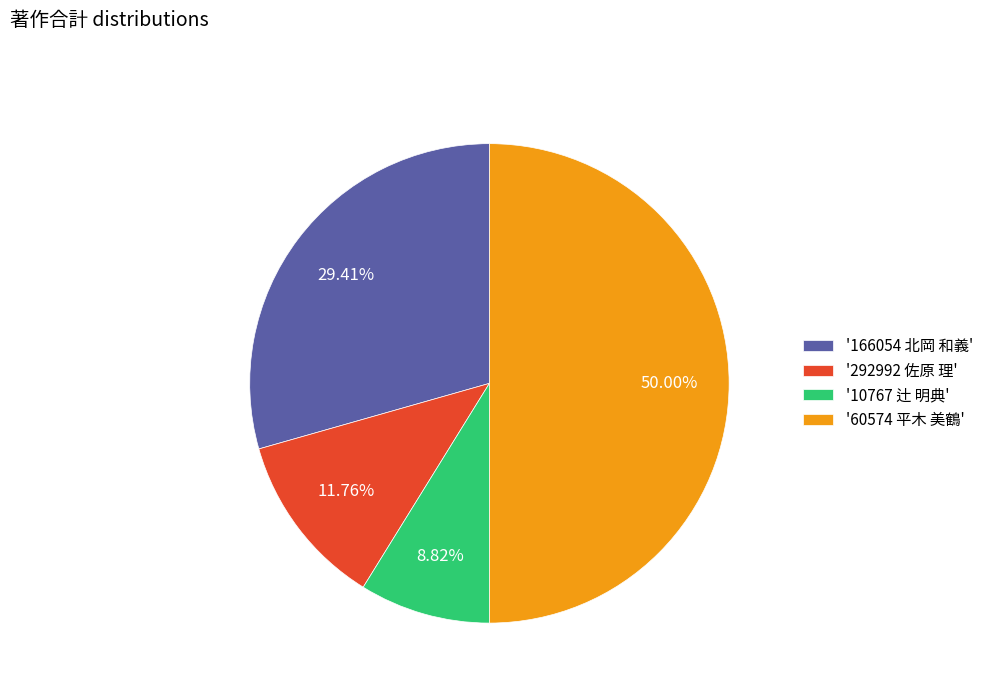

To the nearest percent, what is the difference between the largest and smallest slice percentages?

41%